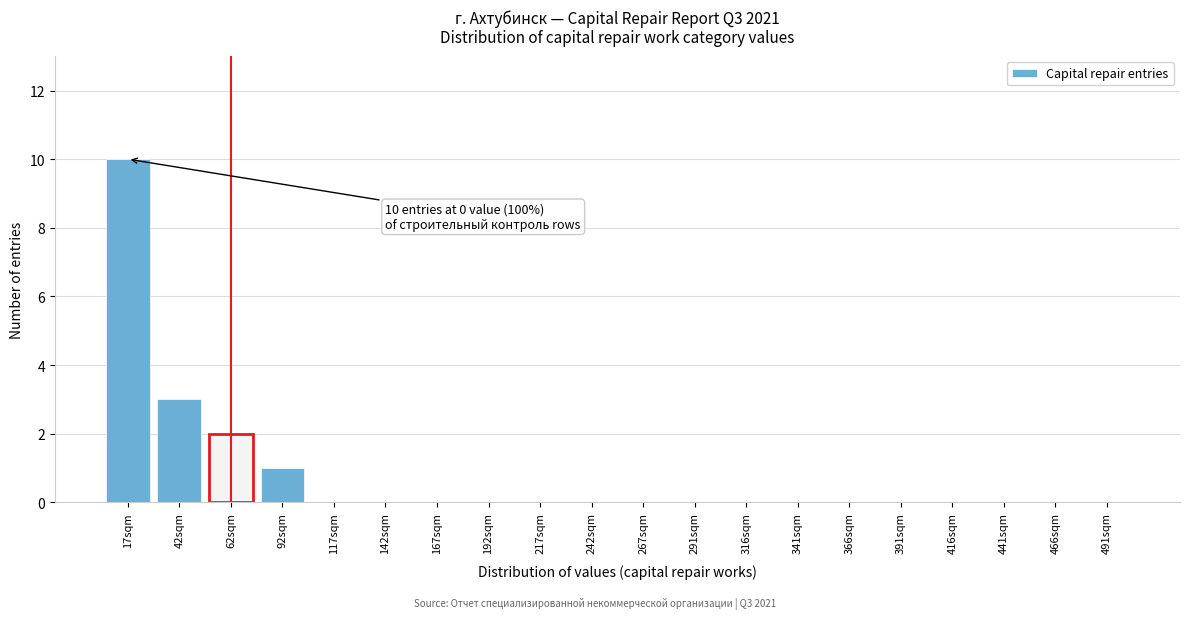

Reading right to left, extract all data points from this chart.

491sqm=0	466sqm=0	441sqm=0	416sqm=0	391sqm=0	366sqm=0	341sqm=0	316sqm=0	291sqm=0	267sqm=0	242sqm=0	217sqm=0	192sqm=0	167sqm=0	142sqm=0	117sqm=0	92sqm=1	62sqm=2	42sqm=3	17sqm=10